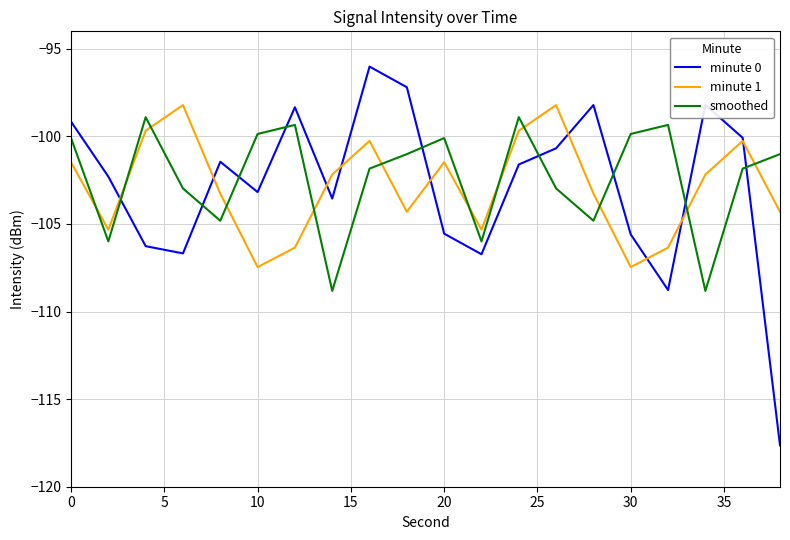

List the series in order of their peak value, highest first.

minute 0, minute 1, smoothed